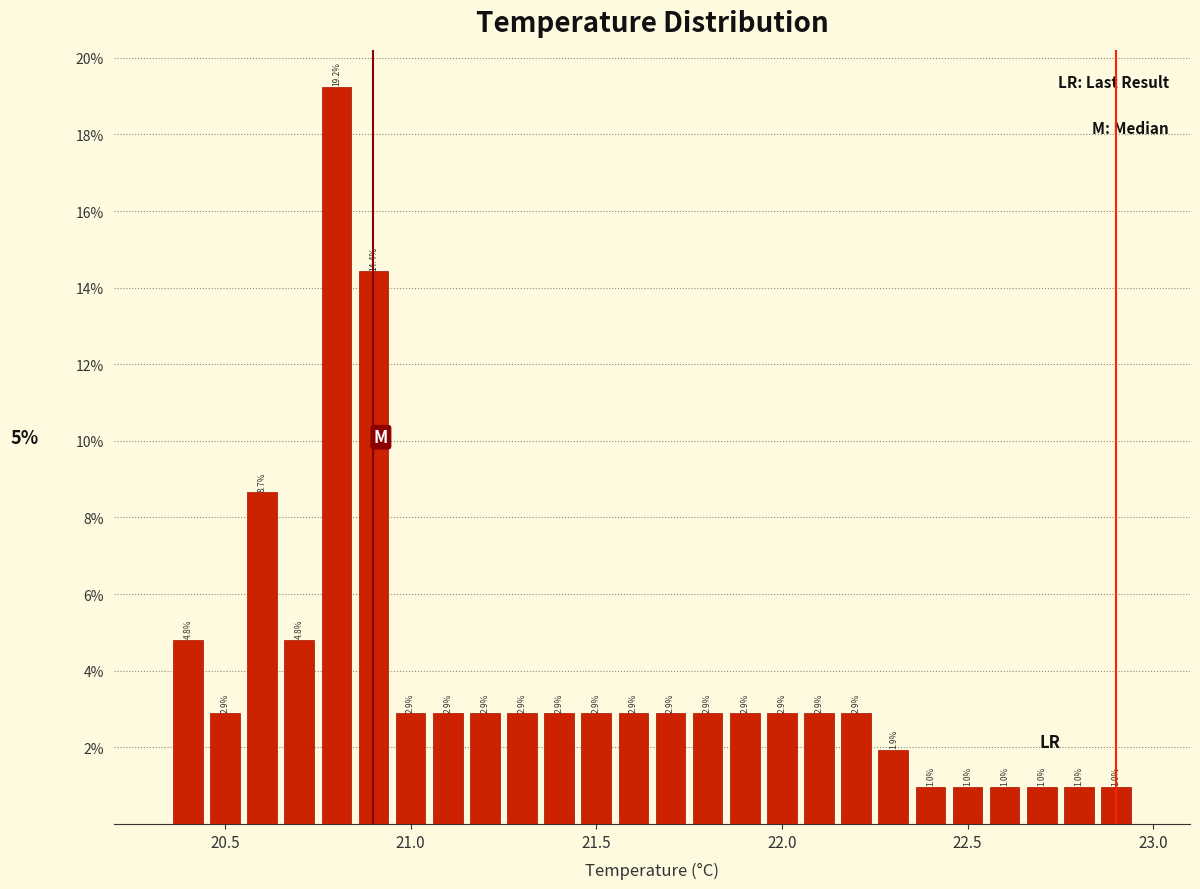

Around what value on the x-axis is the tallest bar? Give the approximate position of its centre, as read against the axis.

20.80